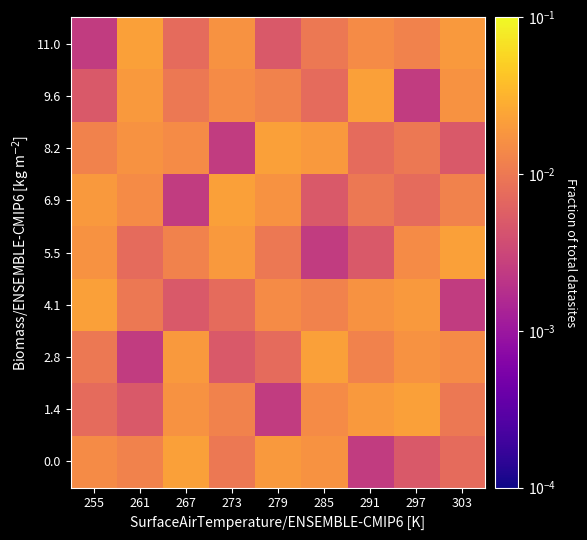

Reading right to left, transcribe all the data shown in this chart.

0.0: 303=0.0	297=0.0	291=0.0	285=0.0	279=0.0	273=0.0	267=0.0	261=0.0	255=0.0
1.4: 303=0.0	297=0.0	291=0.0	285=0.0	279=0.0	273=0.0	267=0.0	261=0.0	255=0.0
2.8: 303=0.0	297=0.0	291=0.0	285=0.0	279=0.0	273=0.0	267=0.0	261=0.0	255=0.0
4.1: 303=0.0	297=0.0	291=0.0	285=0.0	279=0.0	273=0.0	267=0.0	261=0.0	255=0.0
5.5: 303=0.0	297=0.0	291=0.0	285=0.0	279=0.0	273=0.0	267=0.0	261=0.0	255=0.0
6.9: 303=0.0	297=0.0	291=0.0	285=0.0	279=0.0	273=0.0	267=0.0	261=0.0	255=0.0
8.2: 303=0.0	297=0.0	291=0.0	285=0.0	279=0.0	273=0.0	267=0.0	261=0.0	255=0.0
9.6: 303=0.0	297=0.0	291=0.0	285=0.0	279=0.0	273=0.0	267=0.0	261=0.0	255=0.0
11.0: 303=0.0	297=0.0	291=0.0	285=0.0	279=0.0	273=0.0	267=0.0	261=0.0	255=0.0